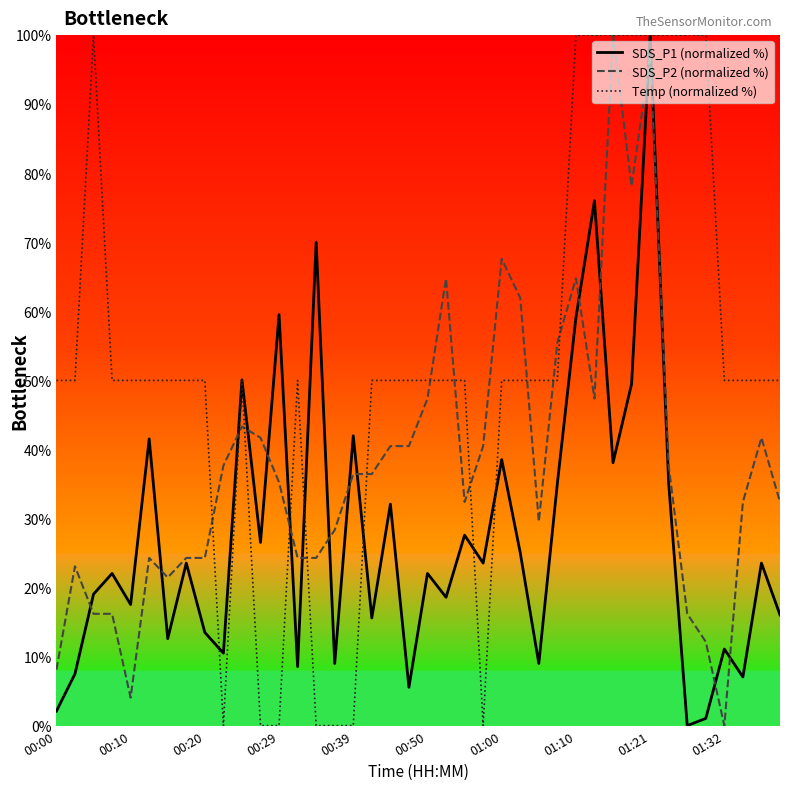

Which category has the lowest value across all series?

34